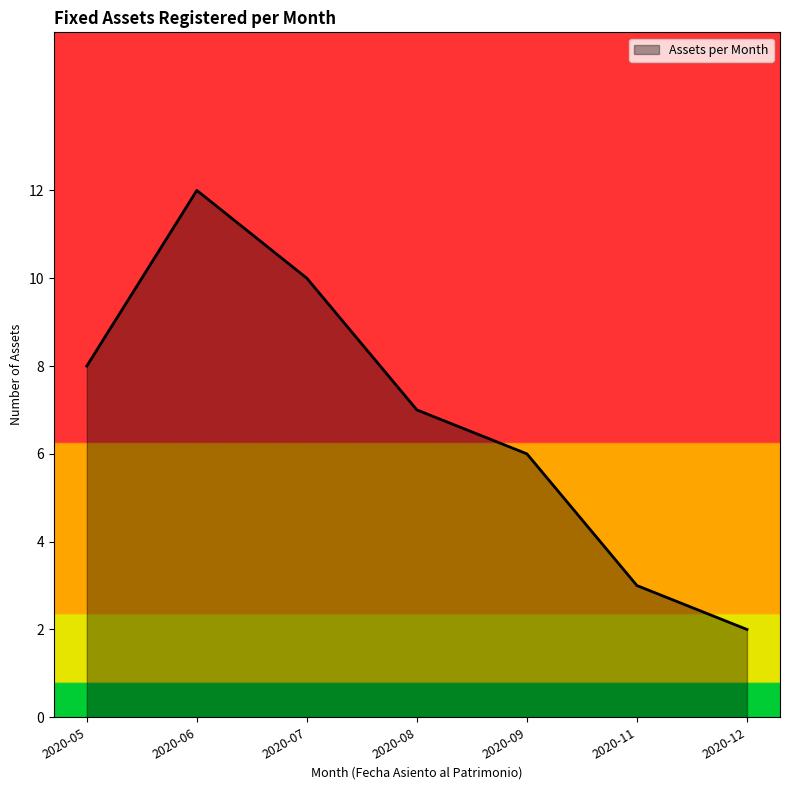

What is the average value?

7